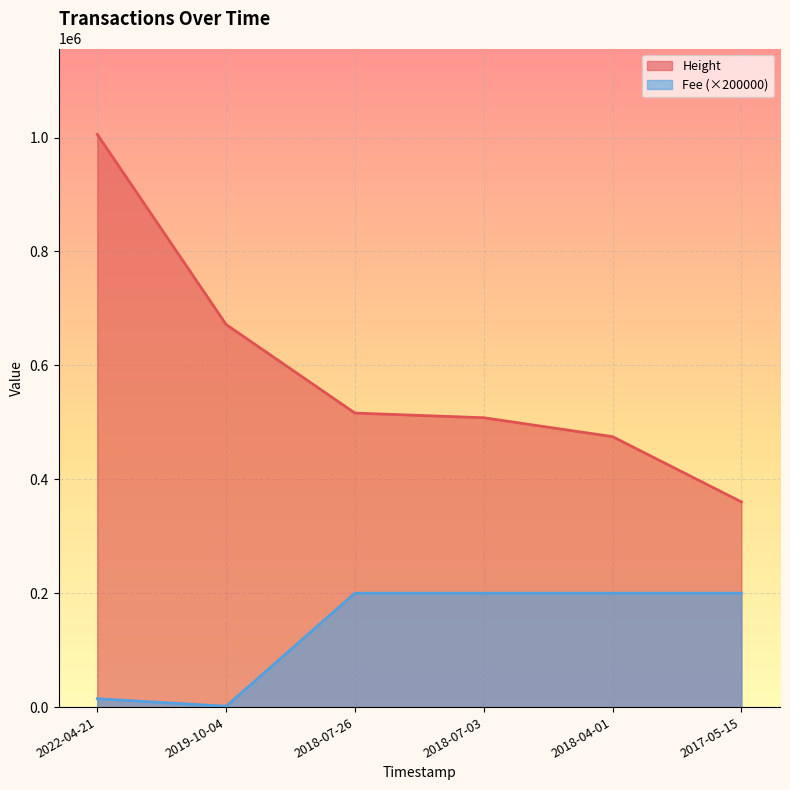

What is the label of the 3rd point from the right?

2018-07-03